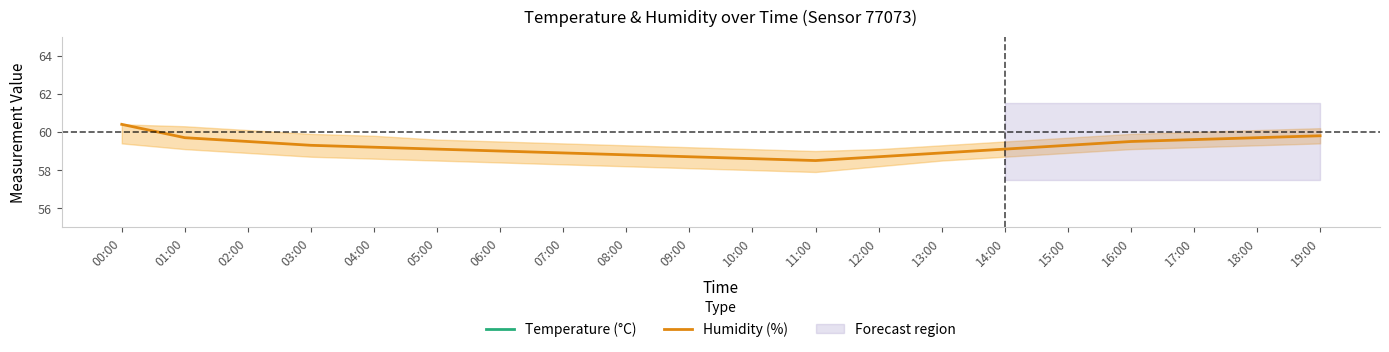

In Temperature (°C), how many points are higher than both neighbors (excluding endpoints)?

1